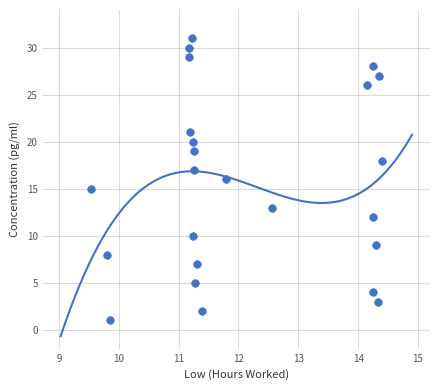

What is the range of Y values (max minus min)?

30